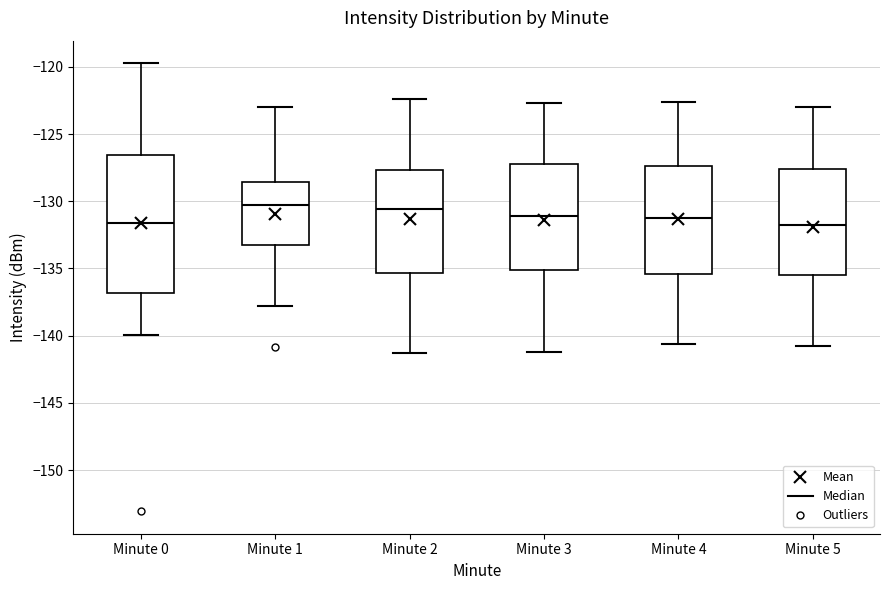

Reading left to right, transcribe this box plot: for each box, give where its median line is, the range the box spans, and where its two whiskers end, as read against the y-axis. The values are not printed on the chart, so give them approximately, as read against the axis.

Minute 0: median -131.5, box -137.0 to -126.5, whiskers -140.0 to -119.5
Minute 1: median -130.0, box -133.0 to -128.5, whiskers -138.0 to -123.0
Minute 2: median -130.5, box -135.5 to -127.5, whiskers -141.5 to -122.5
Minute 3: median -131.0, box -135.0 to -127.0, whiskers -141.0 to -122.5
Minute 4: median -131.0, box -135.5 to -127.5, whiskers -140.5 to -122.5
Minute 5: median -132.0, box -135.5 to -127.5, whiskers -141.0 to -123.0